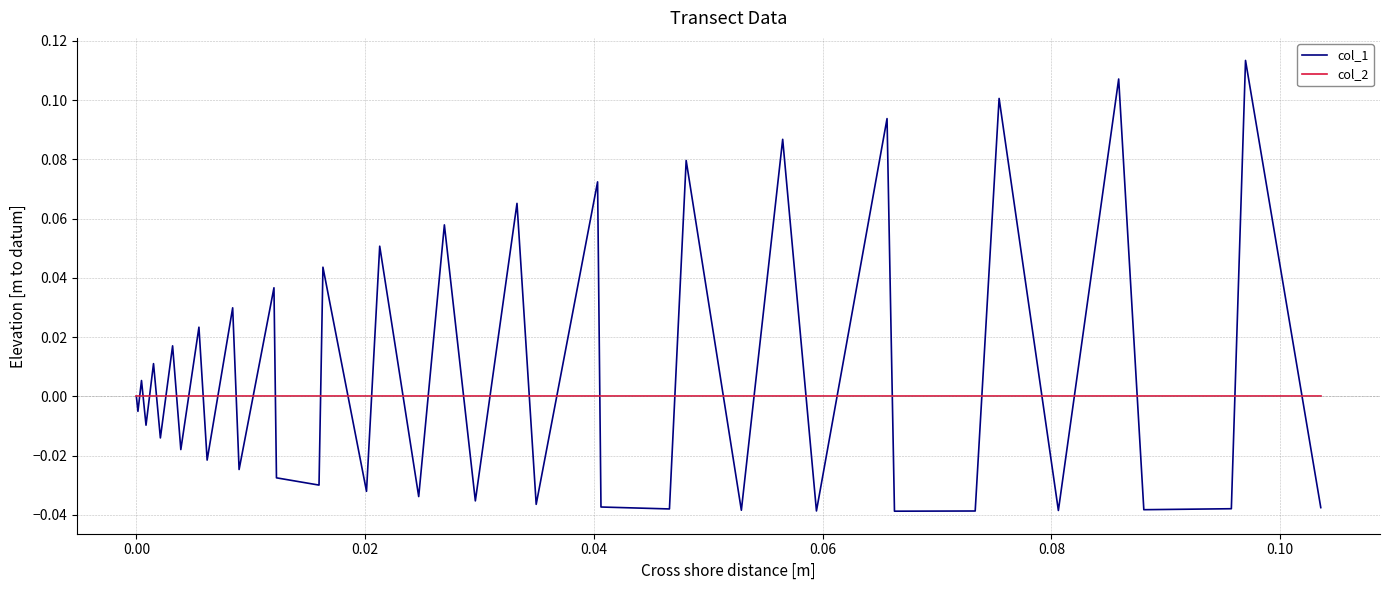

Which series has the largest total across all categories?

col_1